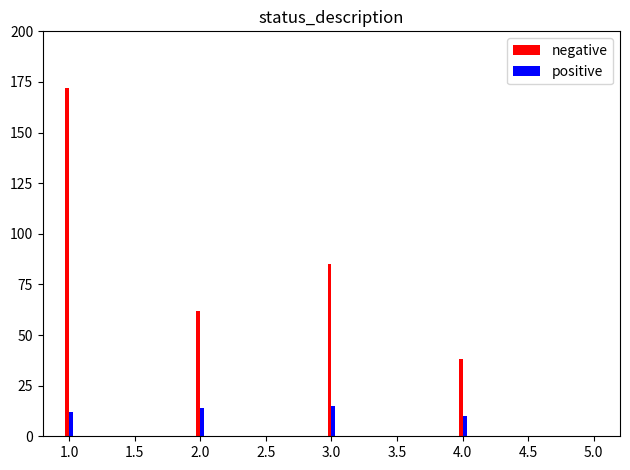

What are all the series names shown in the legend?

negative, positive